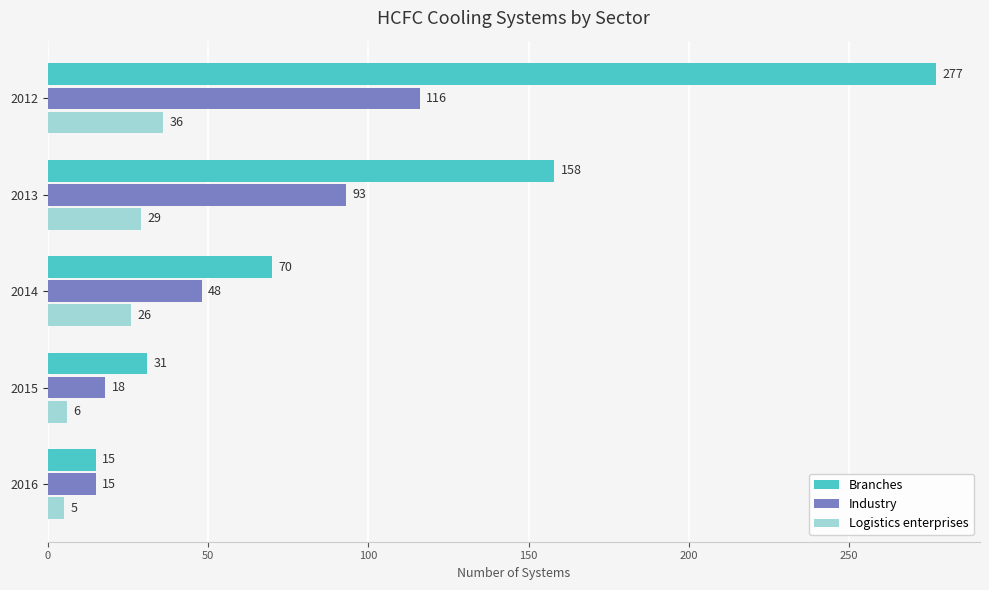

What are all the series names shown in the legend?

Branches, Industry, Logistics enterprises